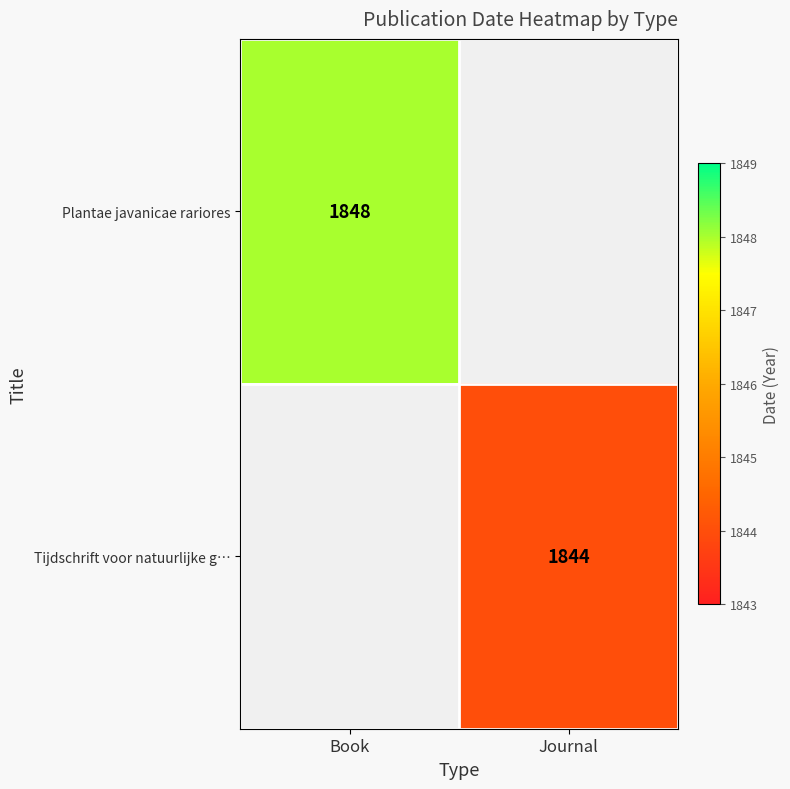

At which category does the chart reach its minimum across all series?

Journal